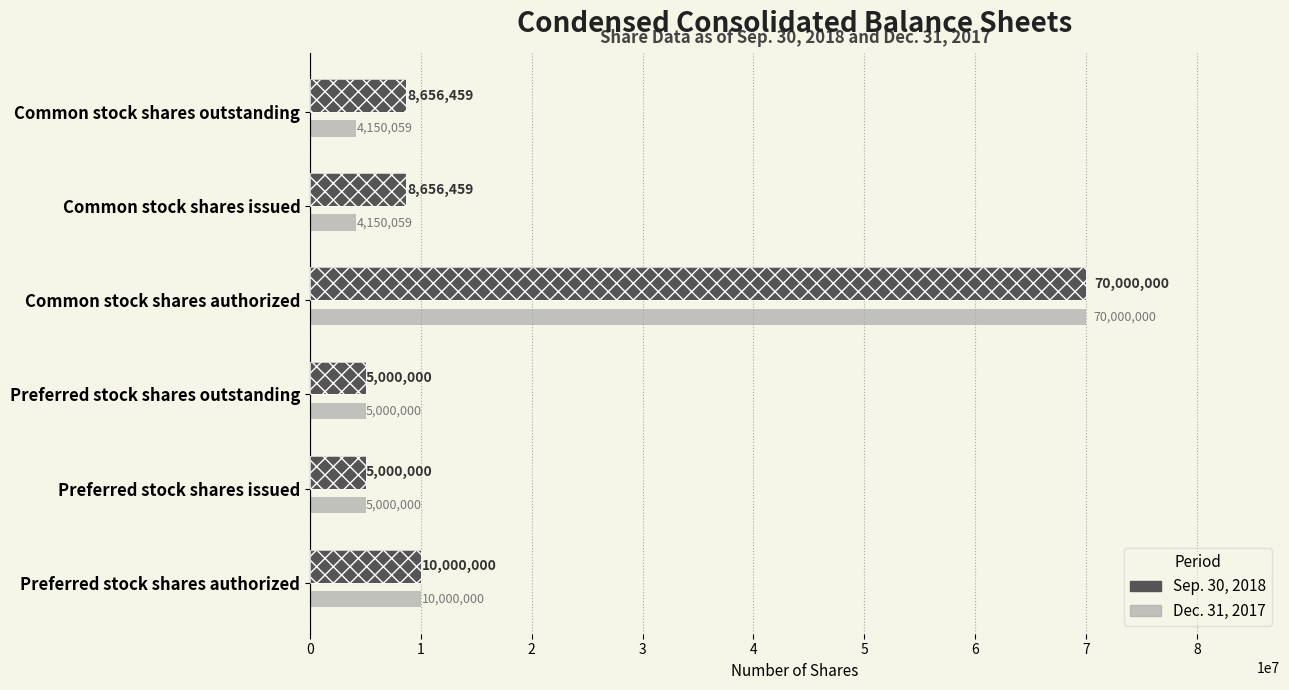

At how many categories does at least one series exceed 30229658?

1